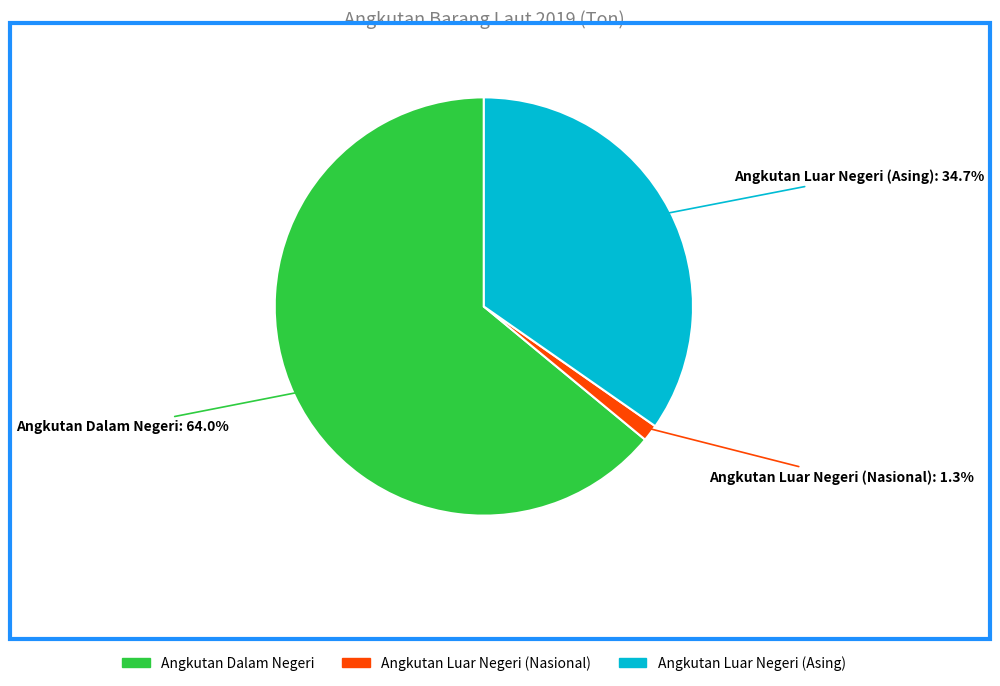

To the nearest percent, what percentage of the pie is Angkutan Luar Negeri (Asing)?

35%